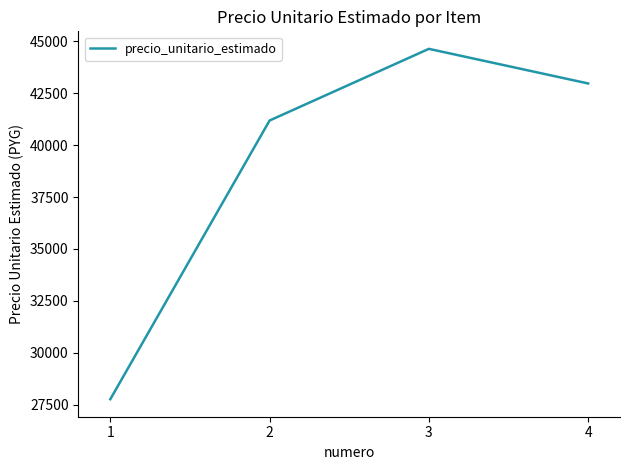

Approximately how many times larger is the value at 3 compared to 2?

1.1